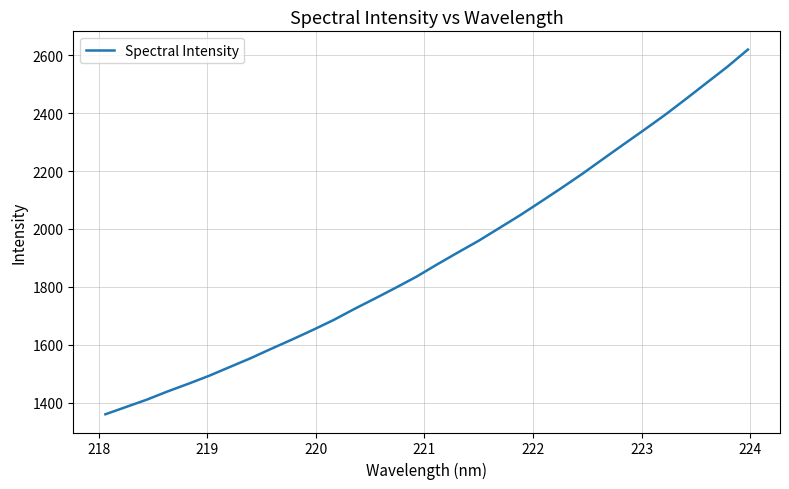

What is the greatest value displayed?

2619.3